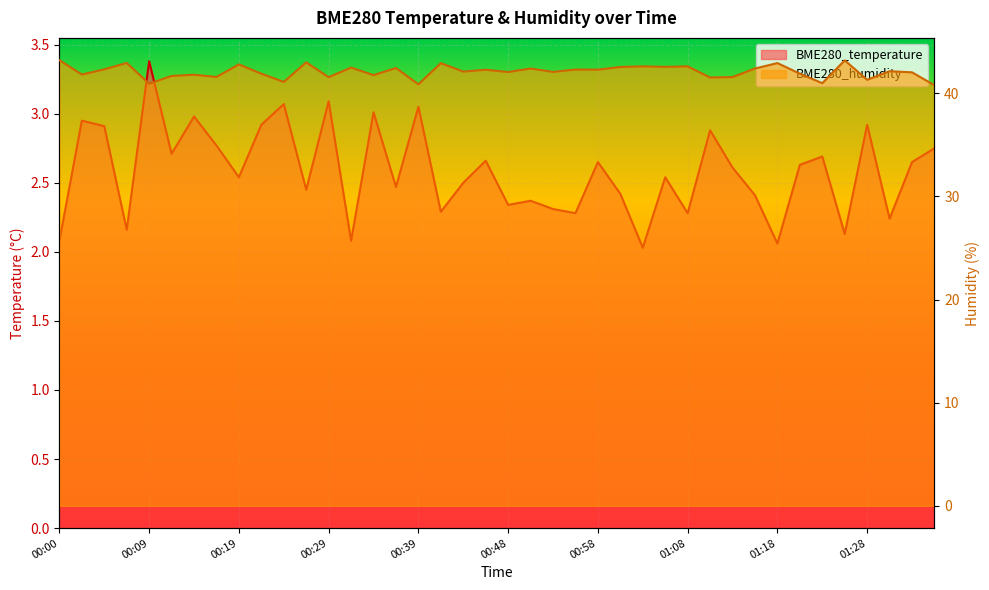

Count the number of data series in this chart.

2